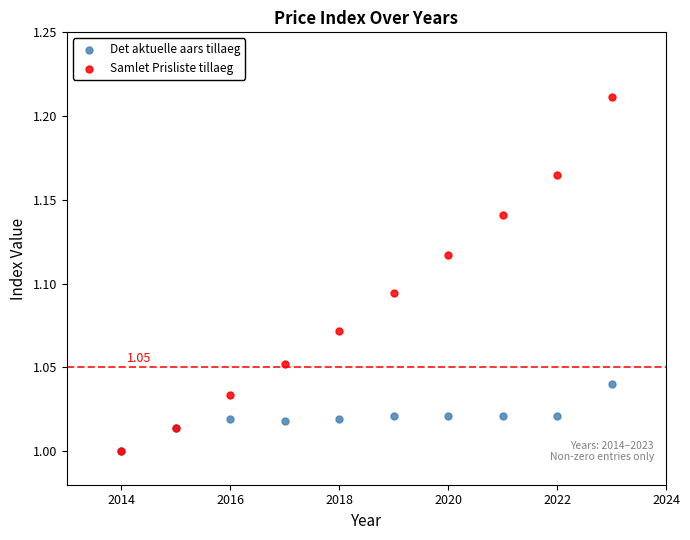

What are all the series names shown in the legend?

Det aktuelle aars tillaeg, Samlet Prisliste tillaeg